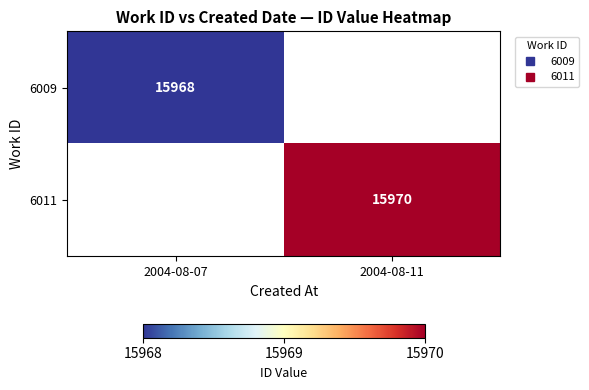

How many data points does each series have?

2